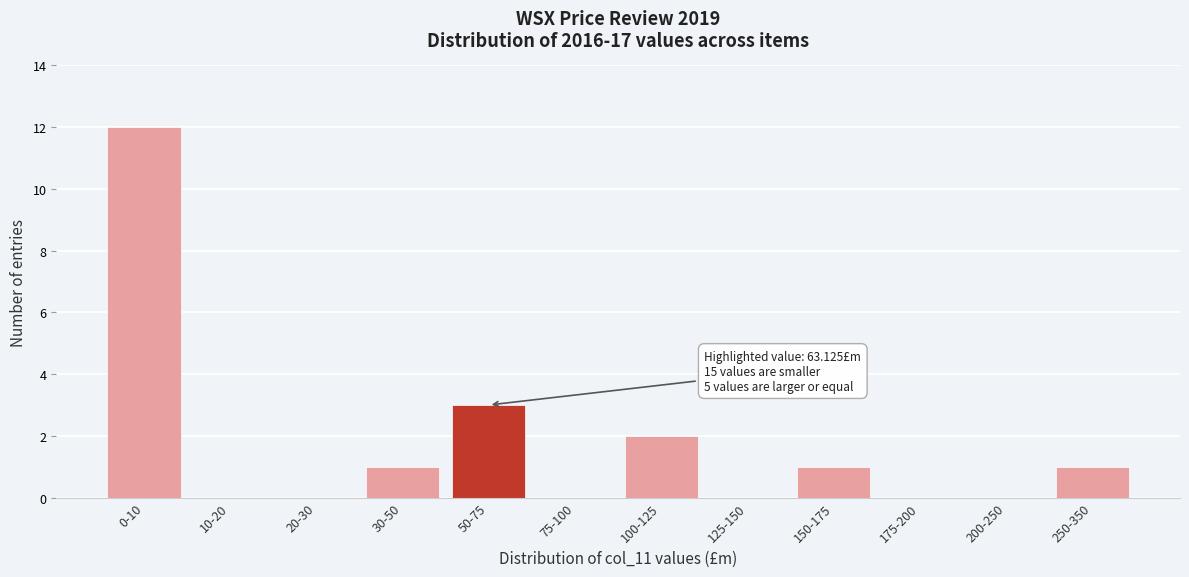

Reading left to right, what are all the values shown in this chart?

0-10=12	10-20=0	20-30=0	30-50=1	50-75=3	75-100=0	100-125=2	125-150=0	150-175=1	175-200=0	200-250=0	250-350=1